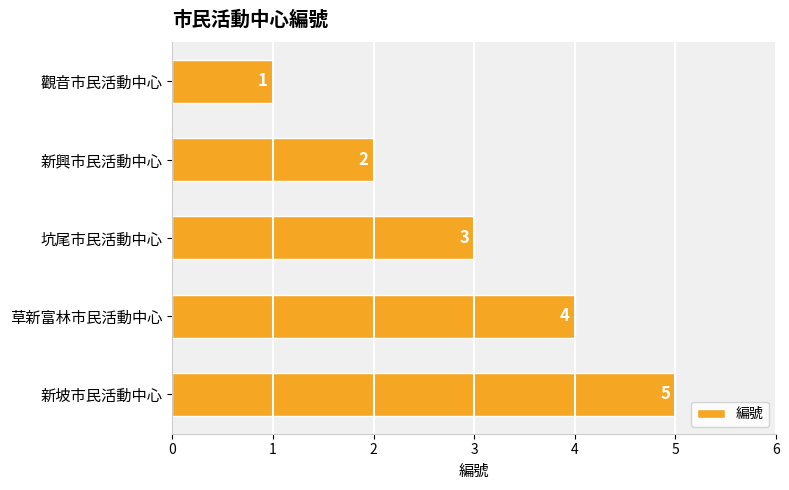

How many values are between 2 and 4?

3